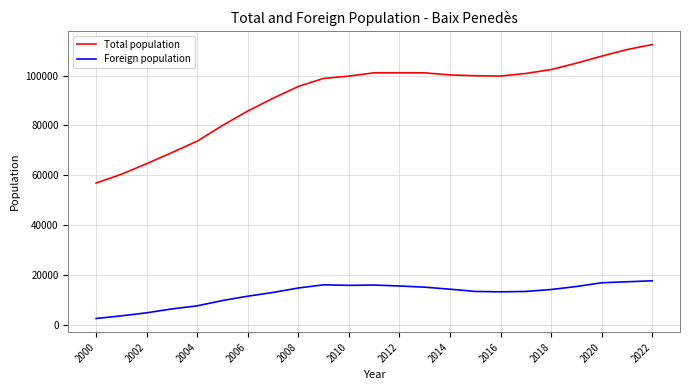

What are all the series names shown in the legend?

Total population, Foreign population